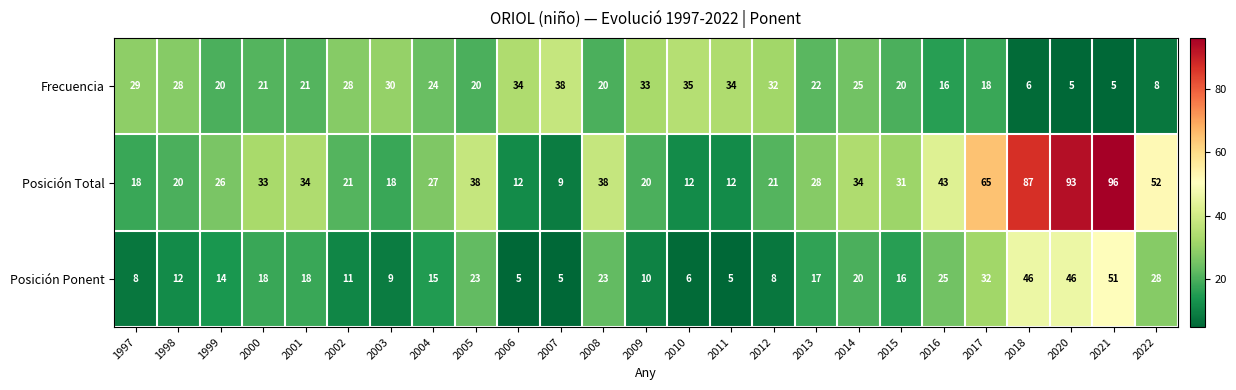

What is the maximum value for Posición Ponent?

51